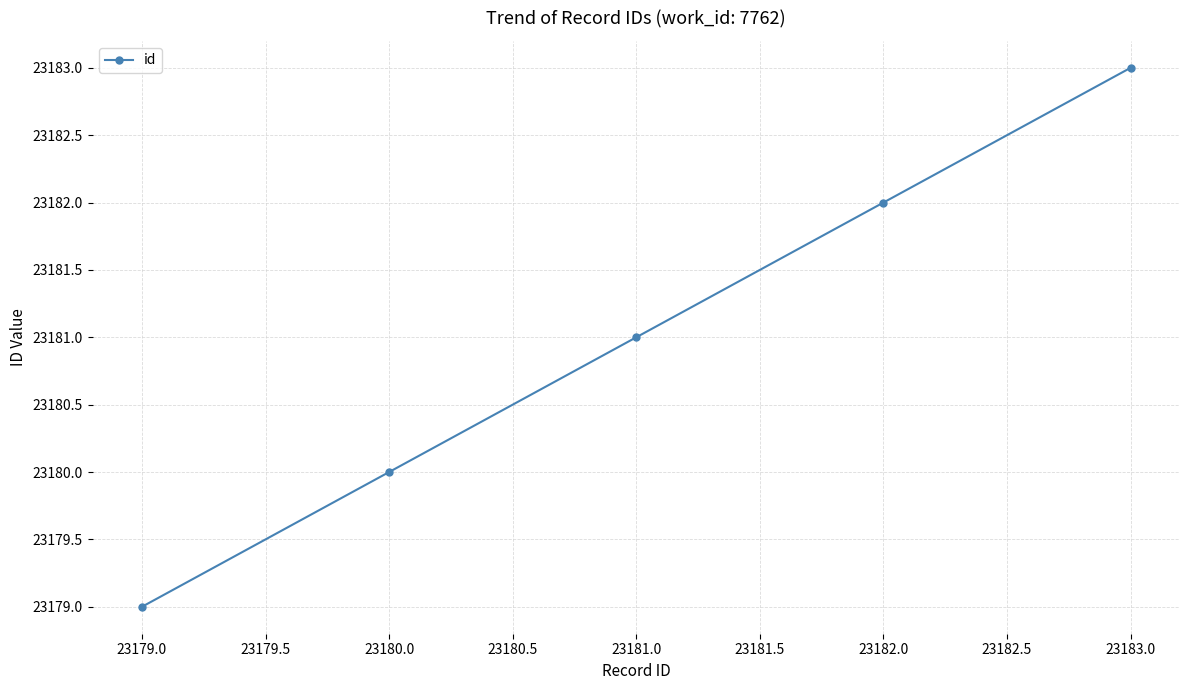

What is the difference between the second highest and minimum values?

3